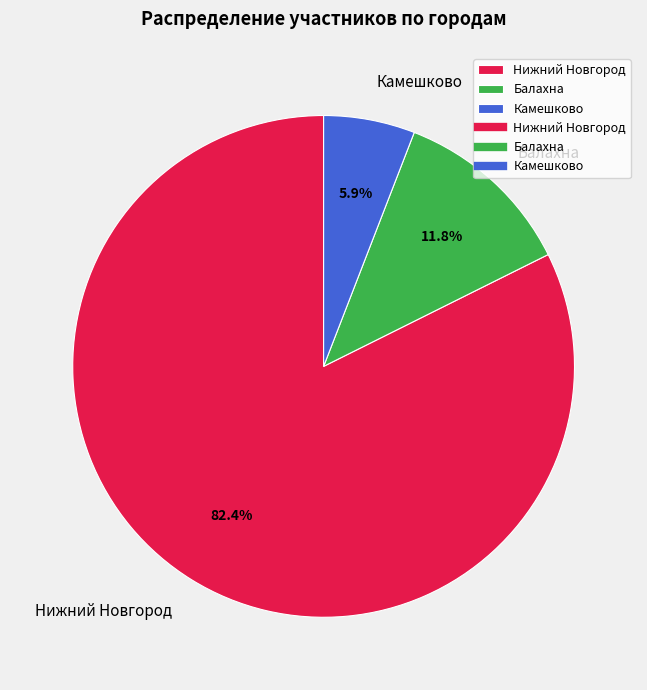

Which category accounts for the majority?

Нижний Новгород